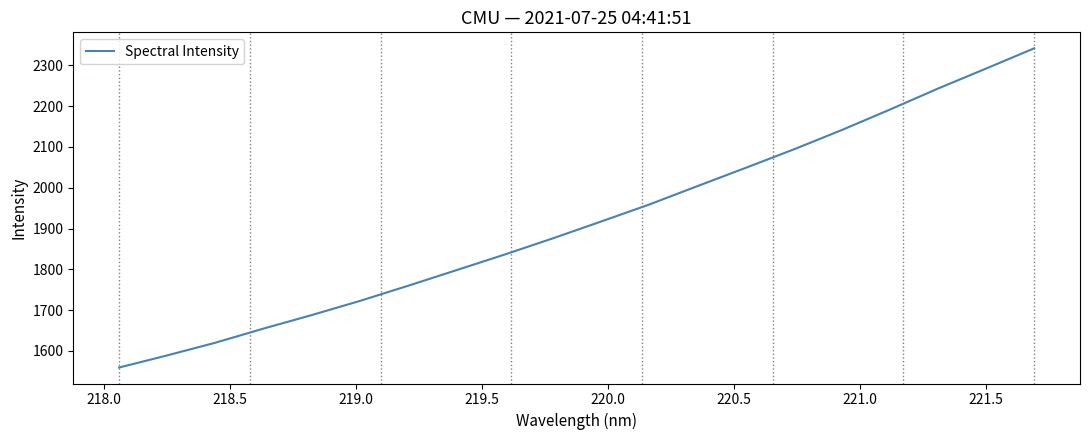

What is the difference between the maximum and minimum values?

782.7